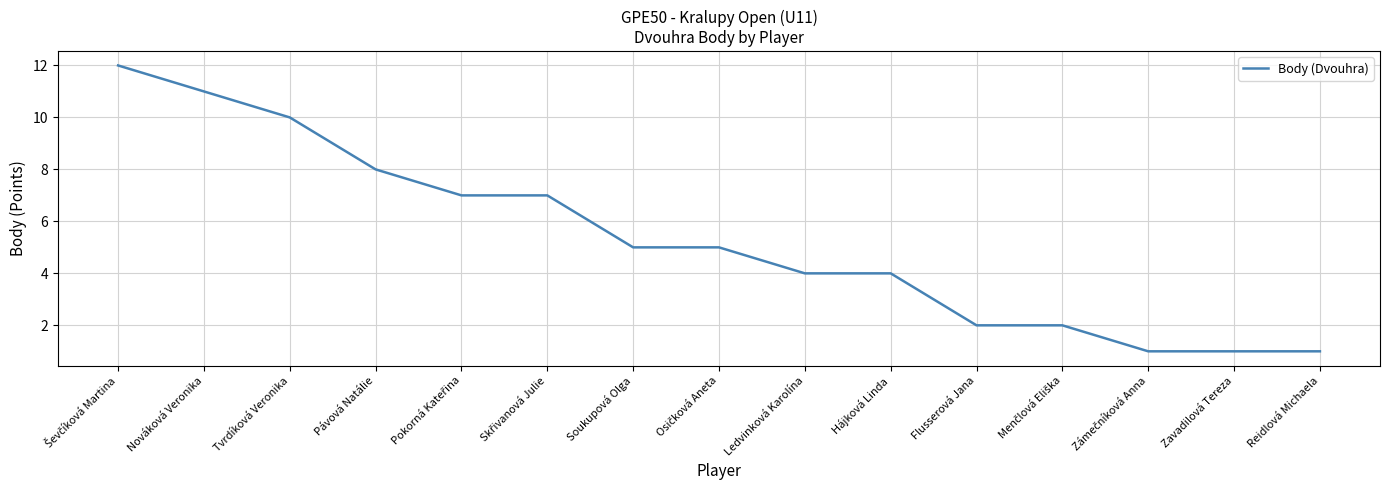

Reading left to right, what are all the values shown in this chart?

12	11	10	8	7	7	5	5	4	4	2	2	1	1	1